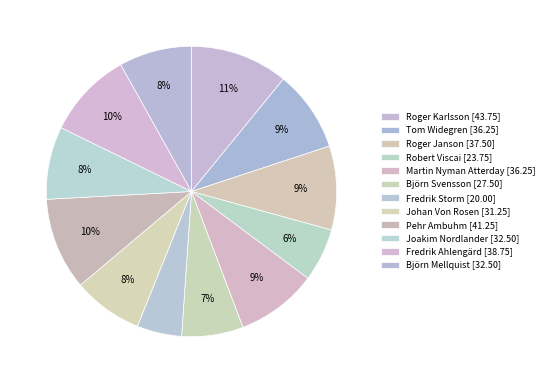

What is the change in value from Roger Karlsson to Robert Viscai?

-20.0